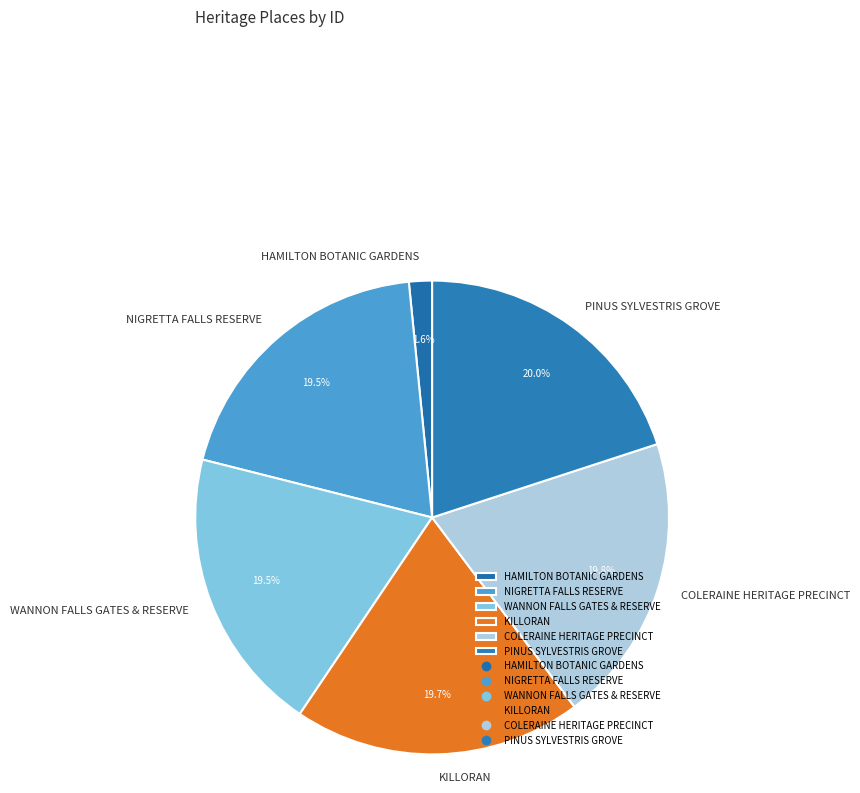

Which slice is the smallest?

HAMILTON BOTANIC GARDENS